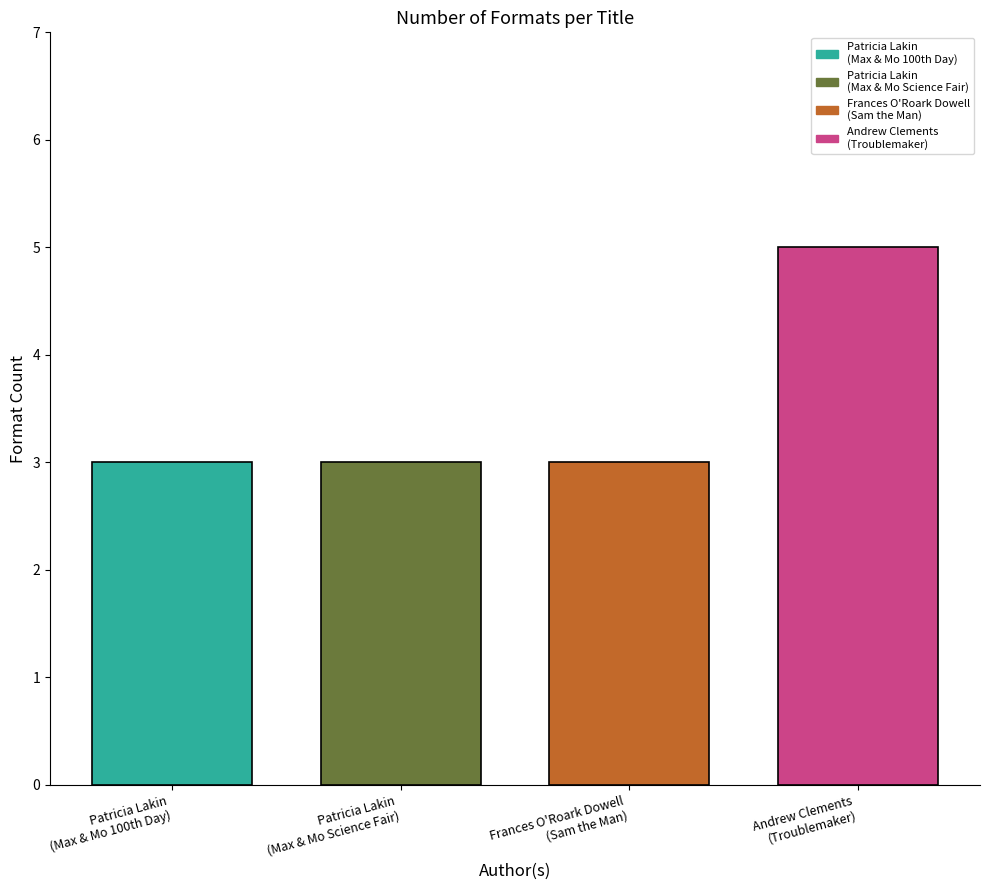

Reading left to right, extract all data points from this chart.

Patricia Lakin
(Max & Mo 100th Day)=3	Patricia Lakin
(Max & Mo Science Fair)=3	Frances O'Roark Dowell
(Sam the Man)=3	Andrew Clements
(Troublemaker)=5